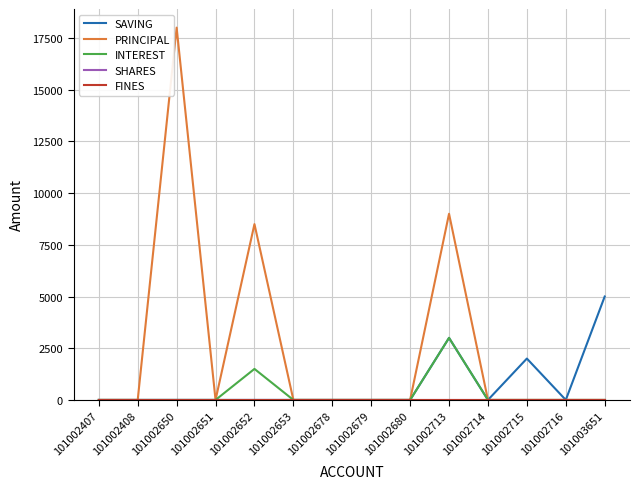

Where is FINES nearest to the value 0?

101002407